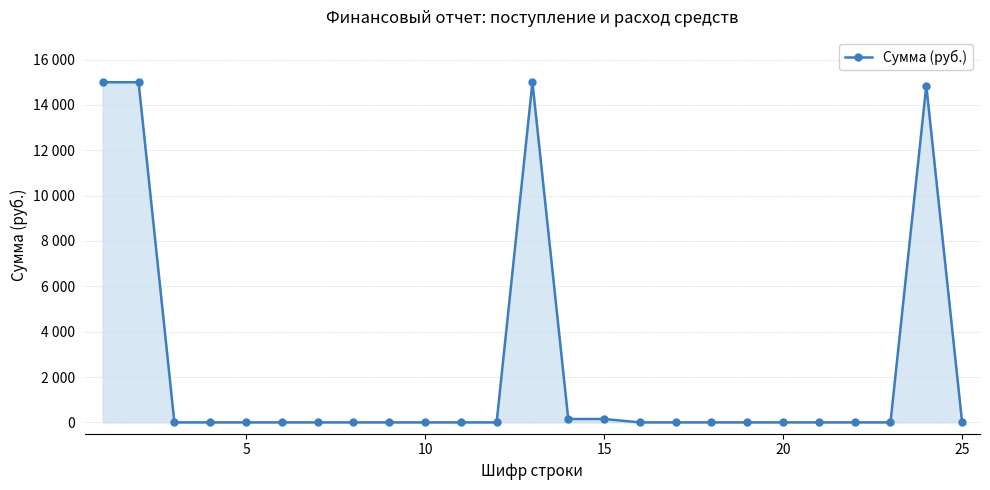

Does the chart have visible grid lines?

Yes